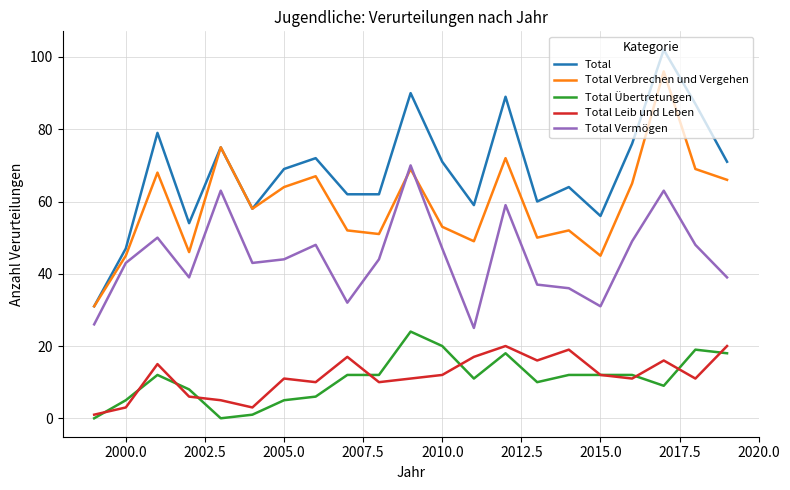

True or false: Total and Total Übertretungen cross at least once.

False